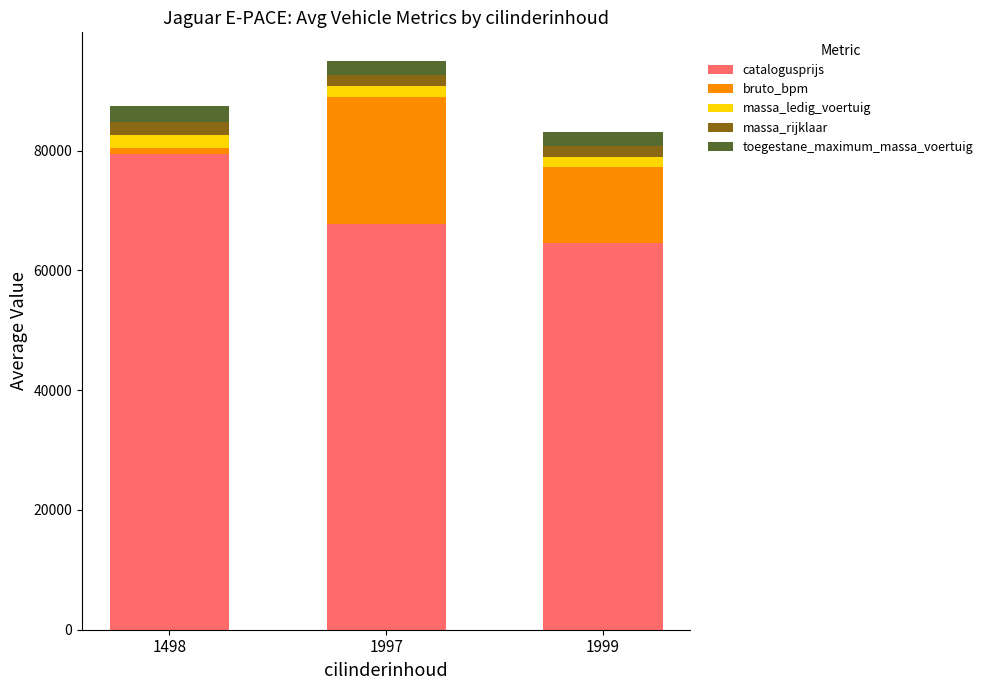

What is the maximum value for catalogusprijs?

79502.0